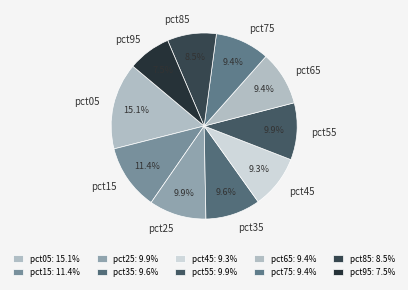

Is there any slice that represents more than half of the pie?

No